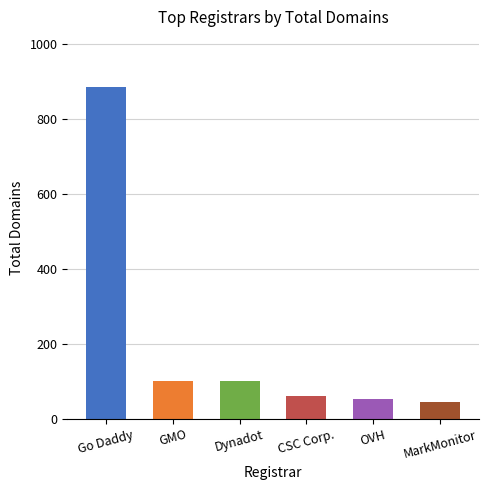

At which label does the data first exceed 101?

Go Daddy